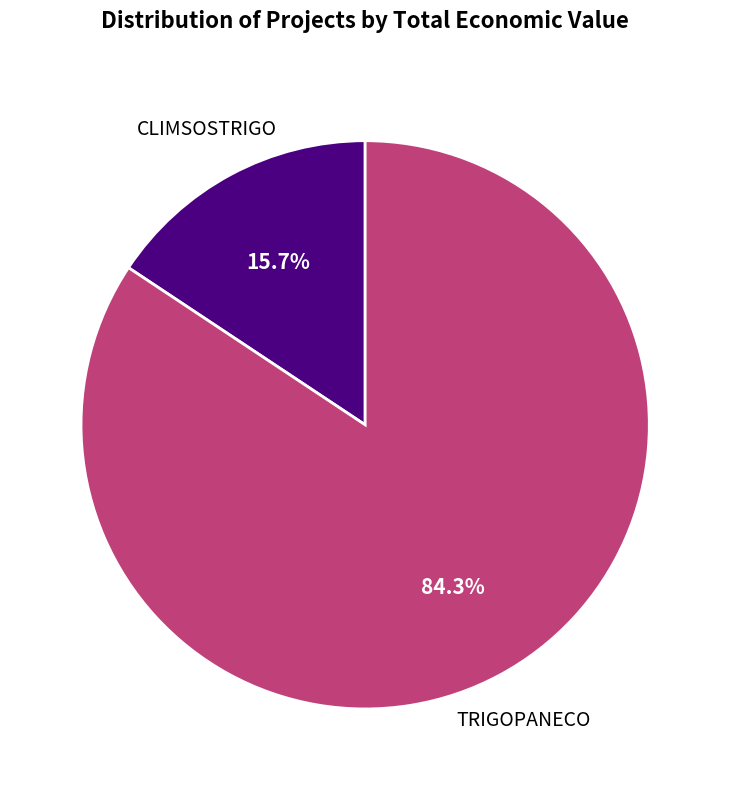

To the nearest percent, what is the difference between the largest and smallest slice percentages?

69%